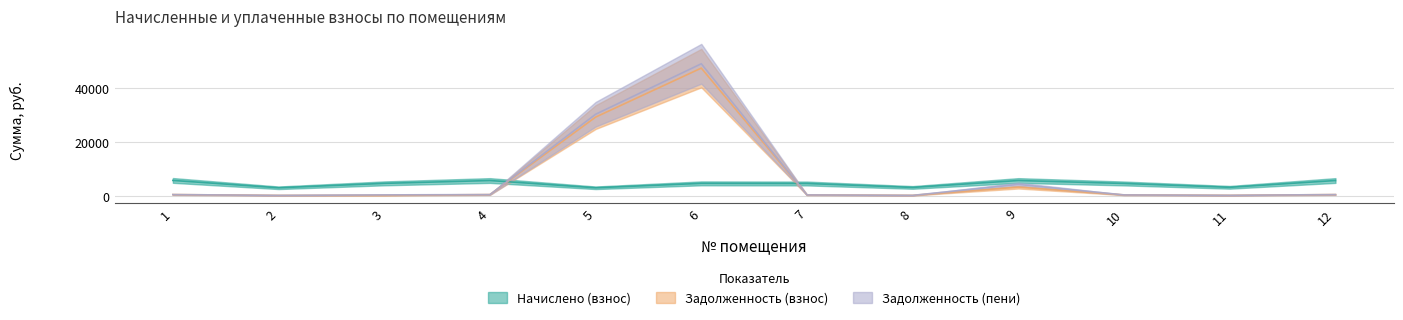

What is the approximate value of Задолженность (пени) at 11?

371.2